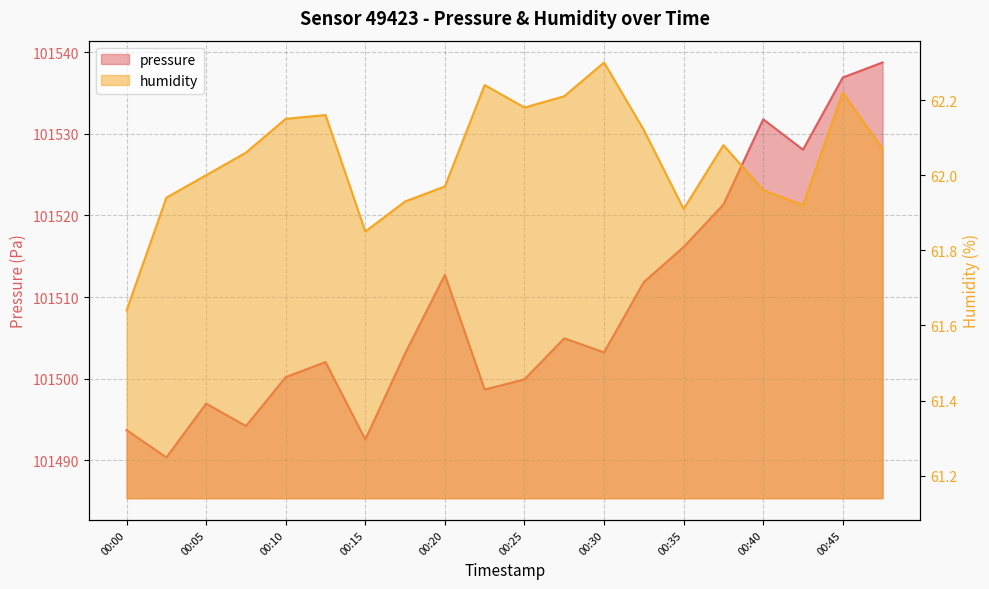

True or false: humidity and pressure cross at least once.

False